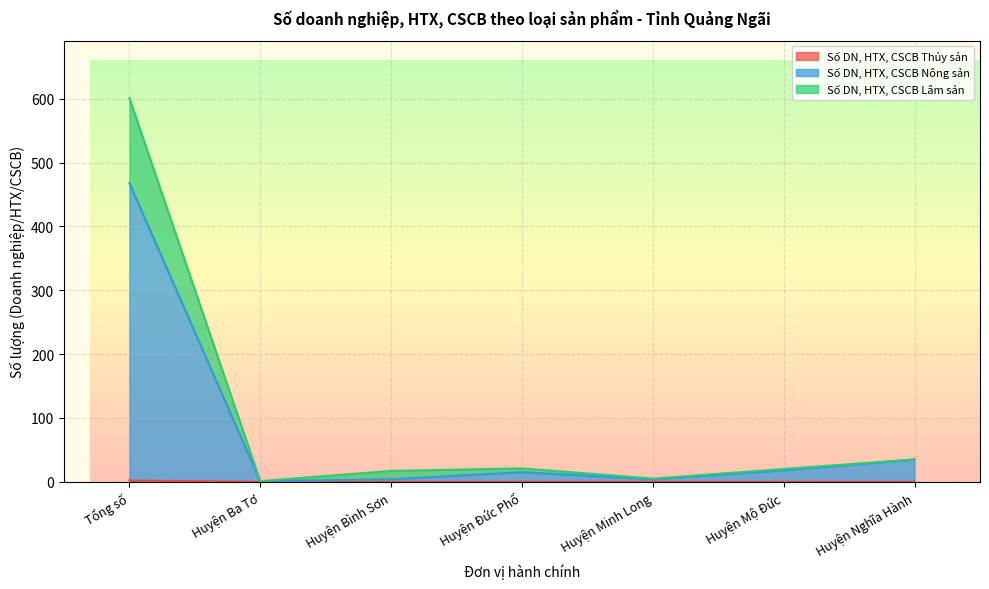

Which series has the largest range (max minus min)?

Số DN, HTX, CSCB Nông sản